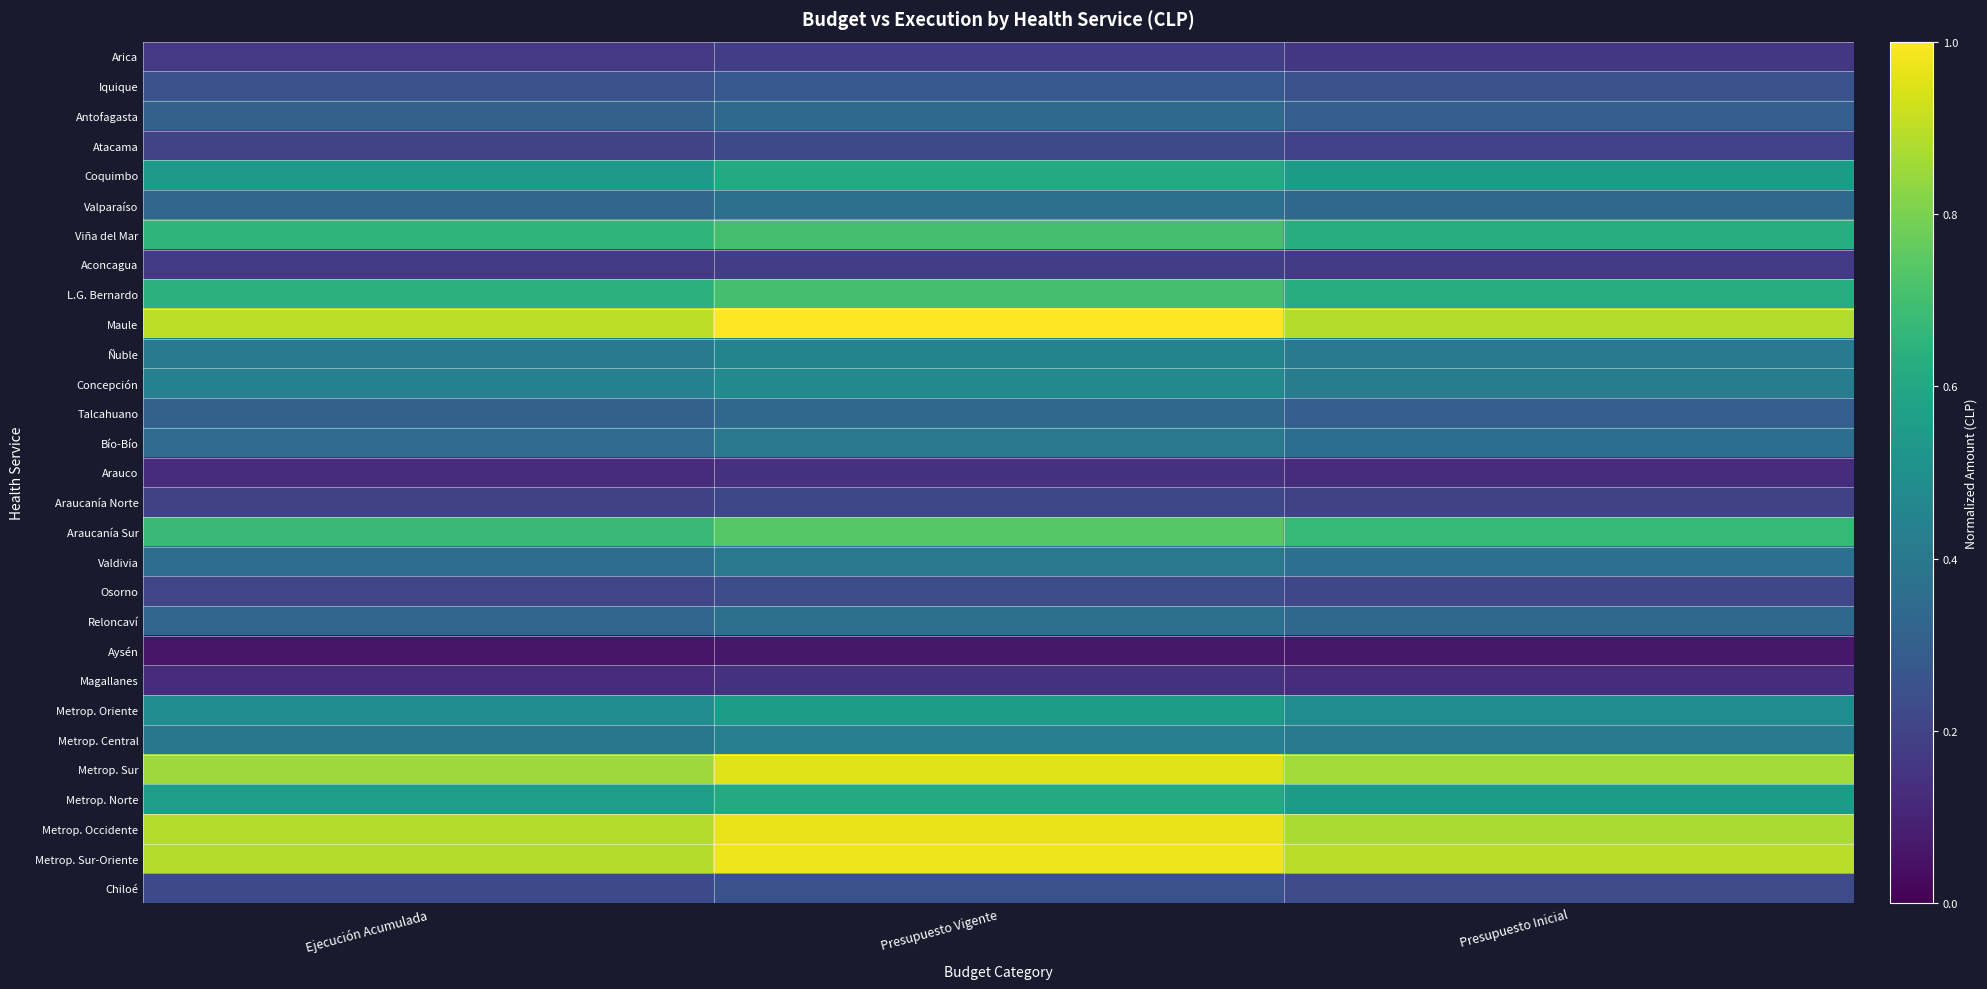

Which series changed the most between Presupuesto Vigente and Presupuesto Inicial?

Maule